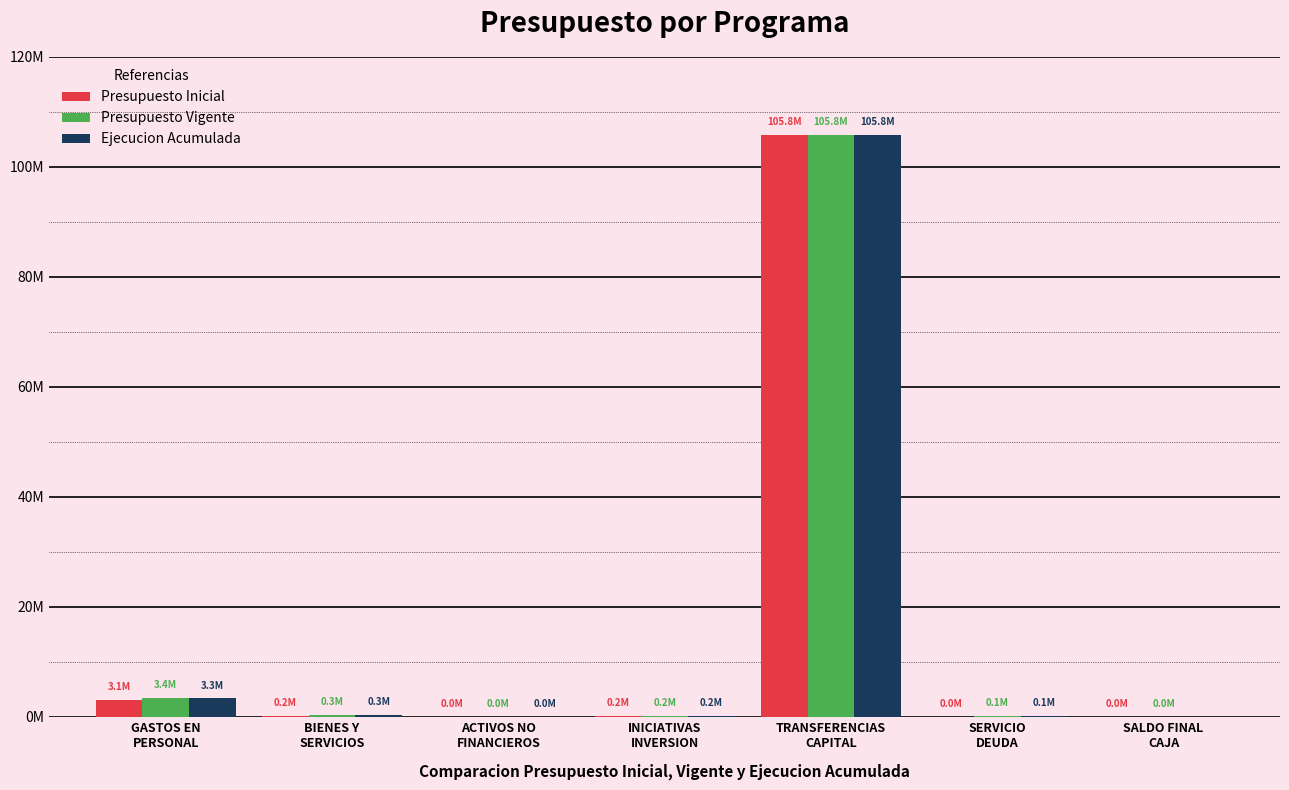

Are the bars grouped side by side (vs. stacked)?

Yes